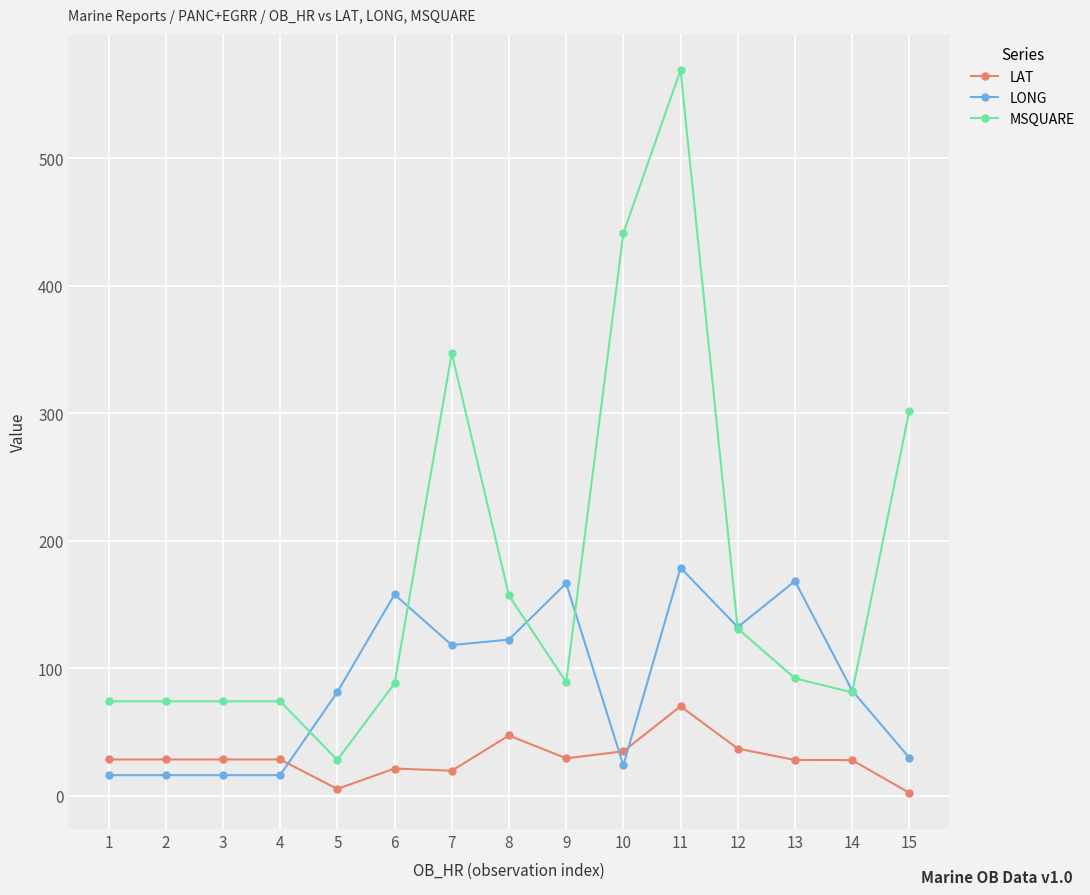

Which series has the largest total across all categories?

MSQUARE